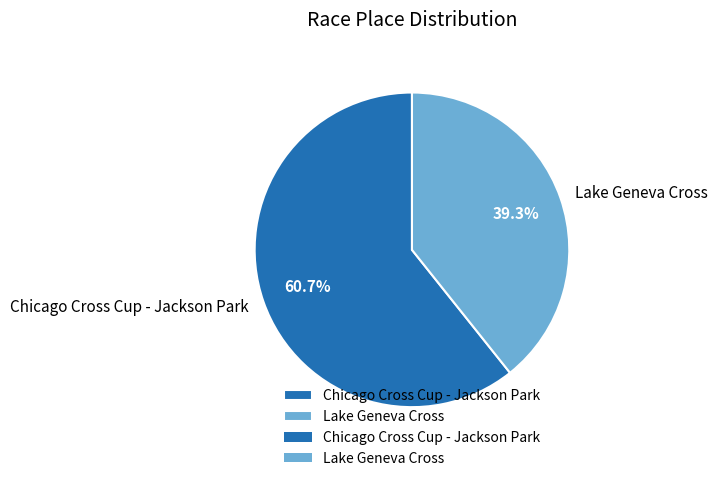

How many segments does this pie chart have?

2